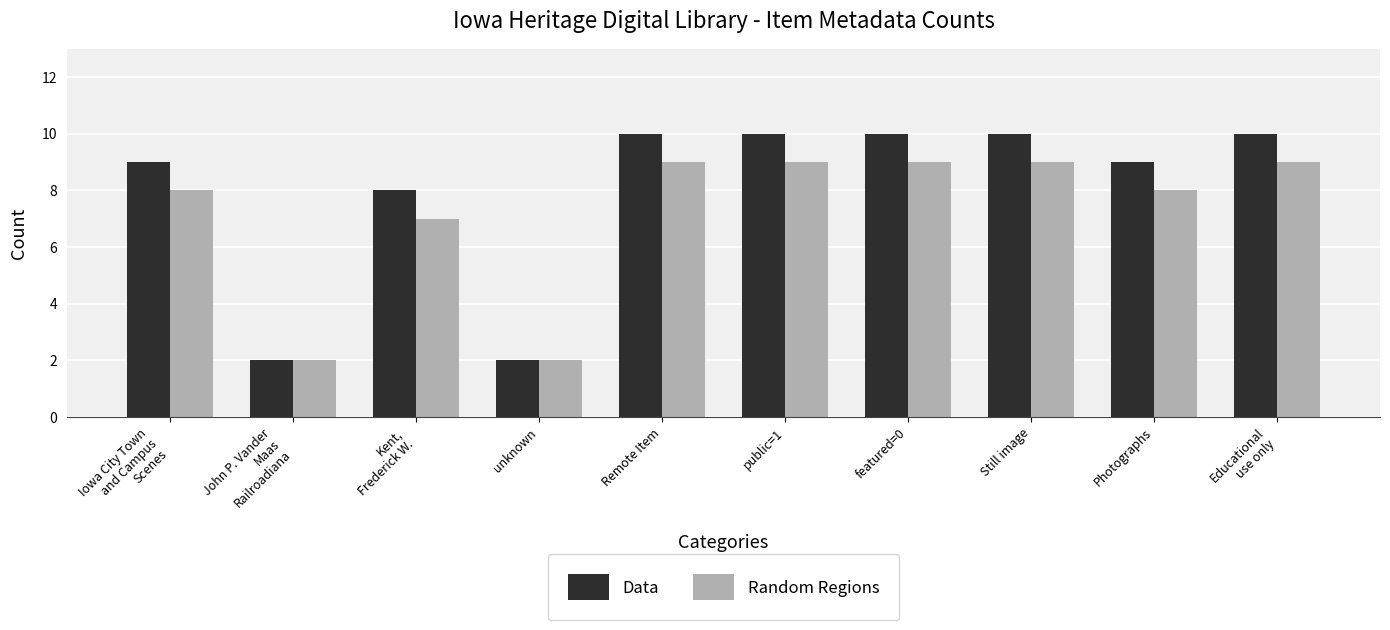

What is the difference between the second highest and second lowest values in the Data series?

8